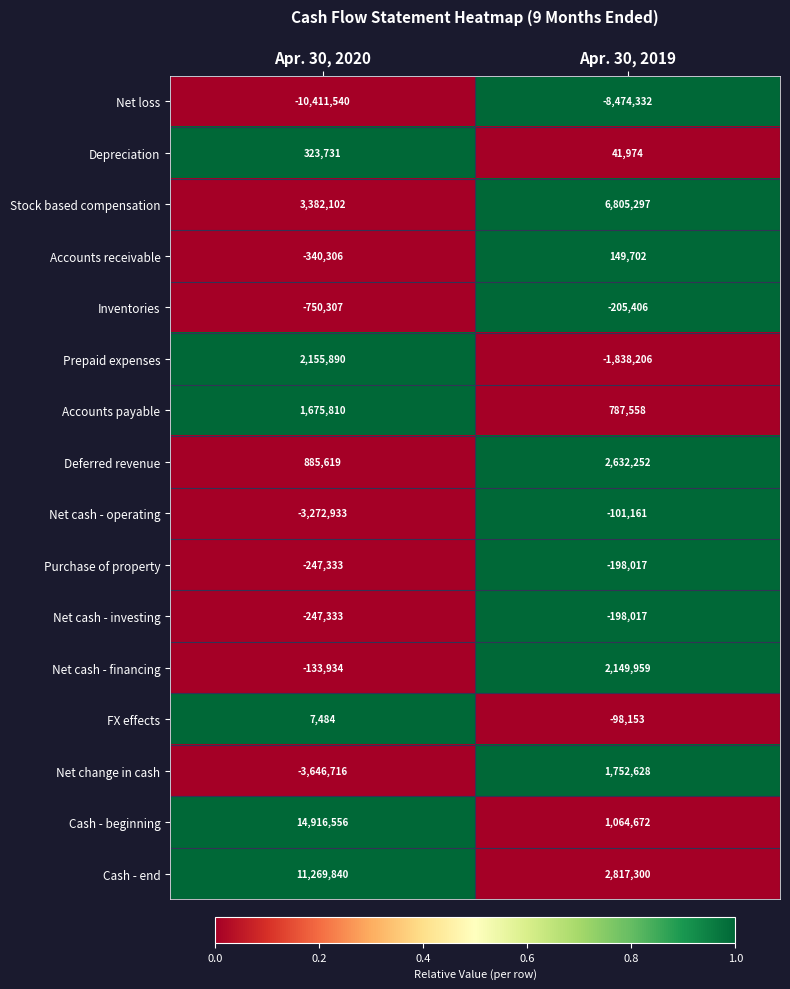

At which label does Net cash - operating reach its peak?

Apr. 30, 2019